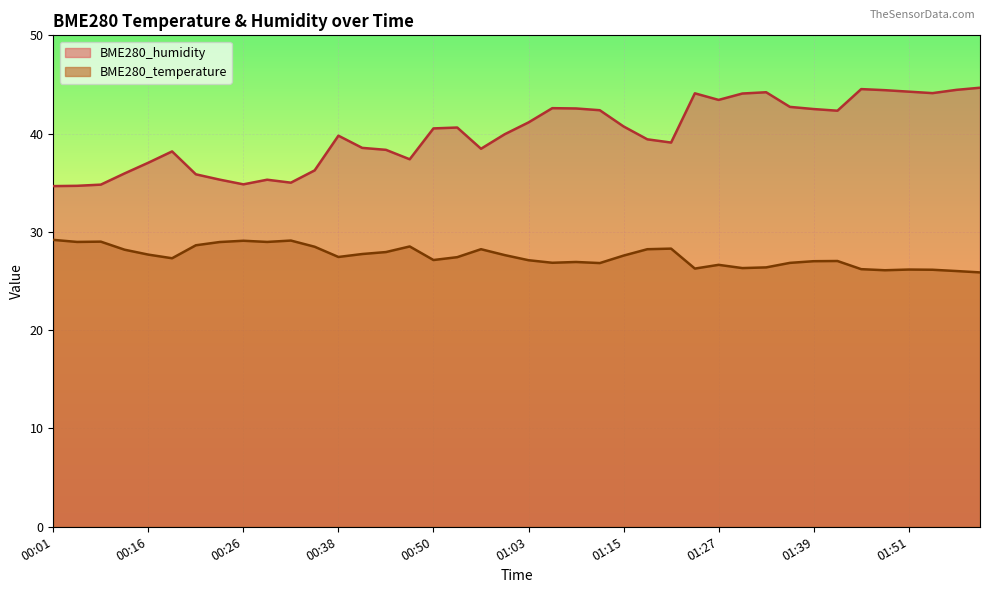

At which category is the sum across all series the highest?

01:45